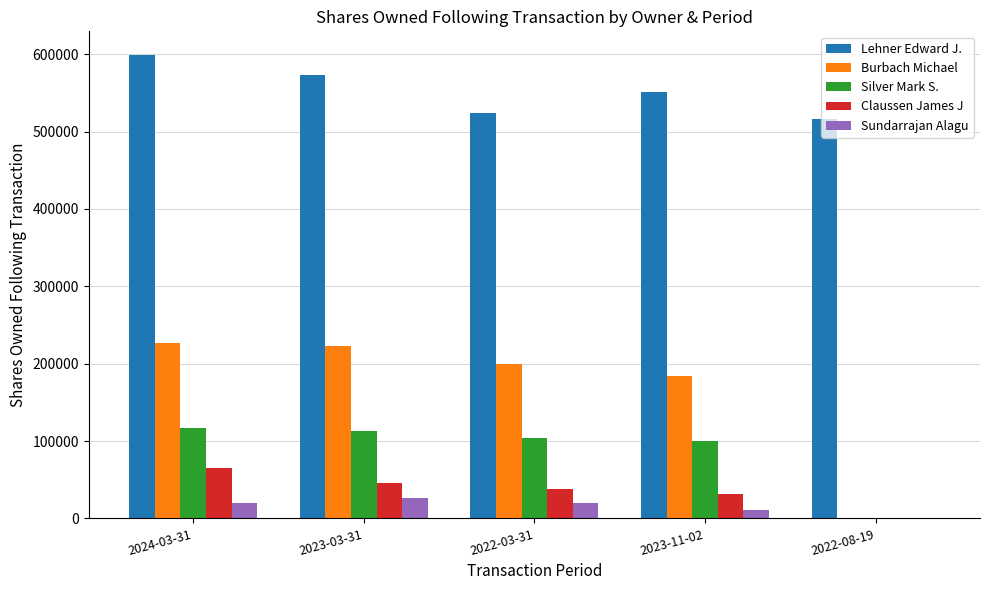

Is the value of Silver Mark S. at 2023-03-31 greater than the value of Claussen James J at 2022-08-19?

Yes